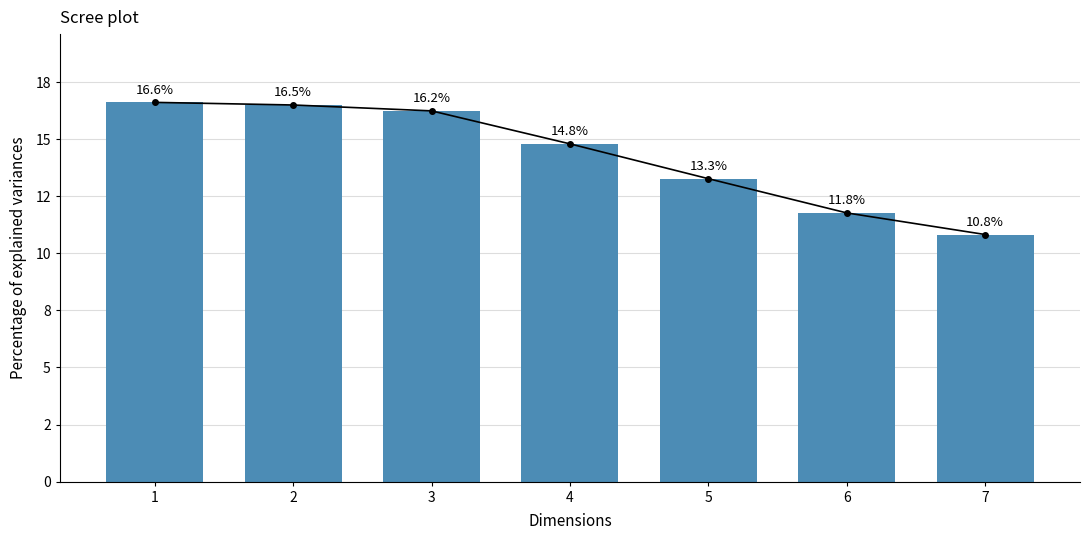

Reading right to left, what are all the values shown in this chart?

7=10.8	6=11.8	5=13.3	4=14.8	3=16.2	2=16.5	1=16.6